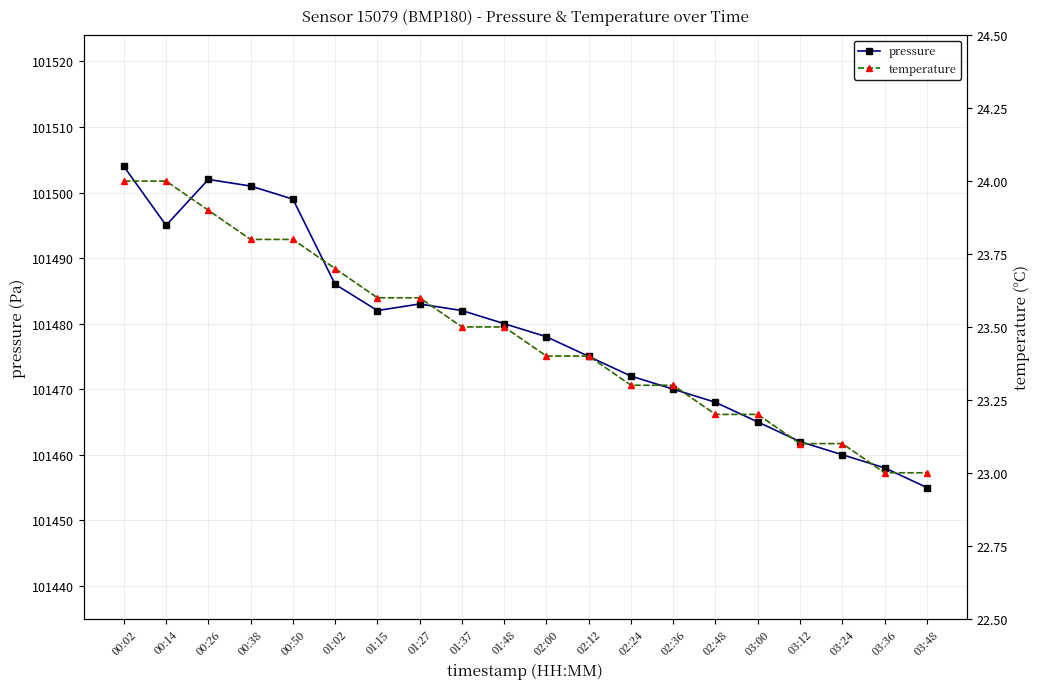

What is the difference between the maximum and minimum values in the pressure series?

49